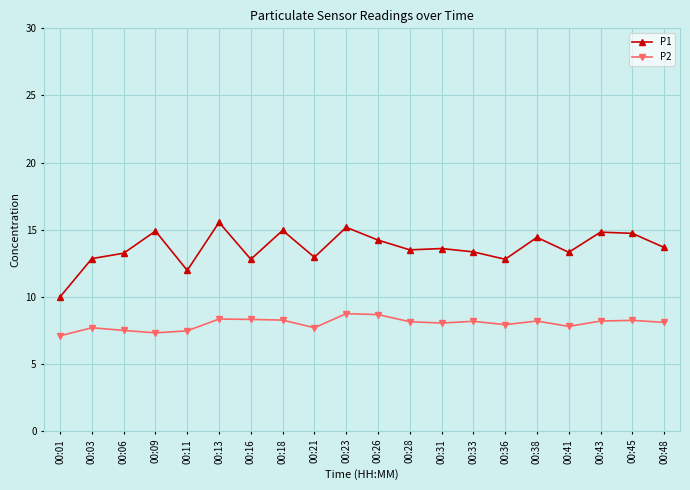

Which series changed the most between 00:01 and 00:28?

P1